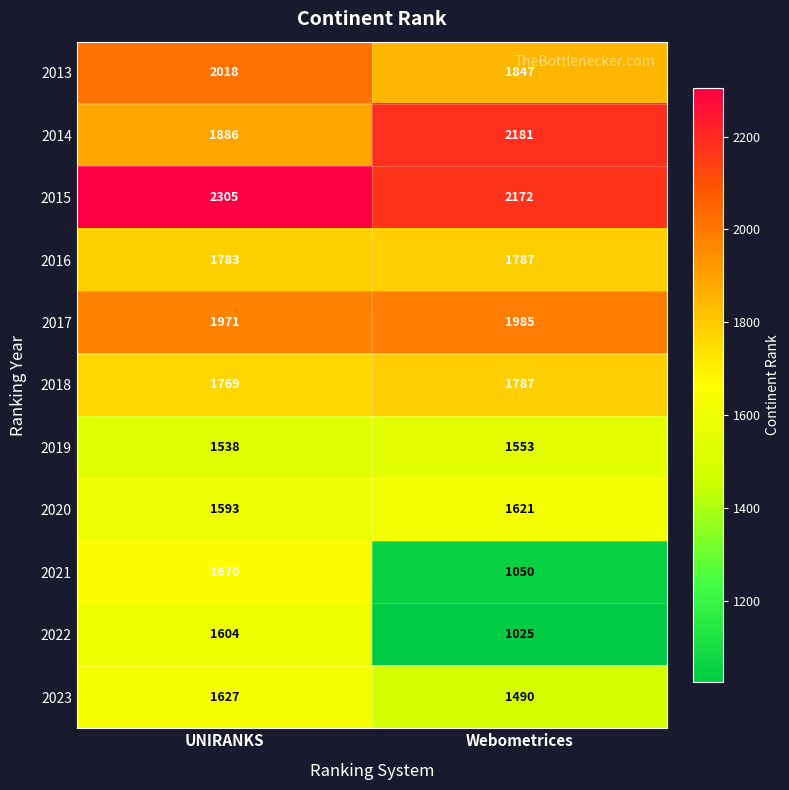

True or false: 2022 has a value of 1604 at UNIRANKS.

True